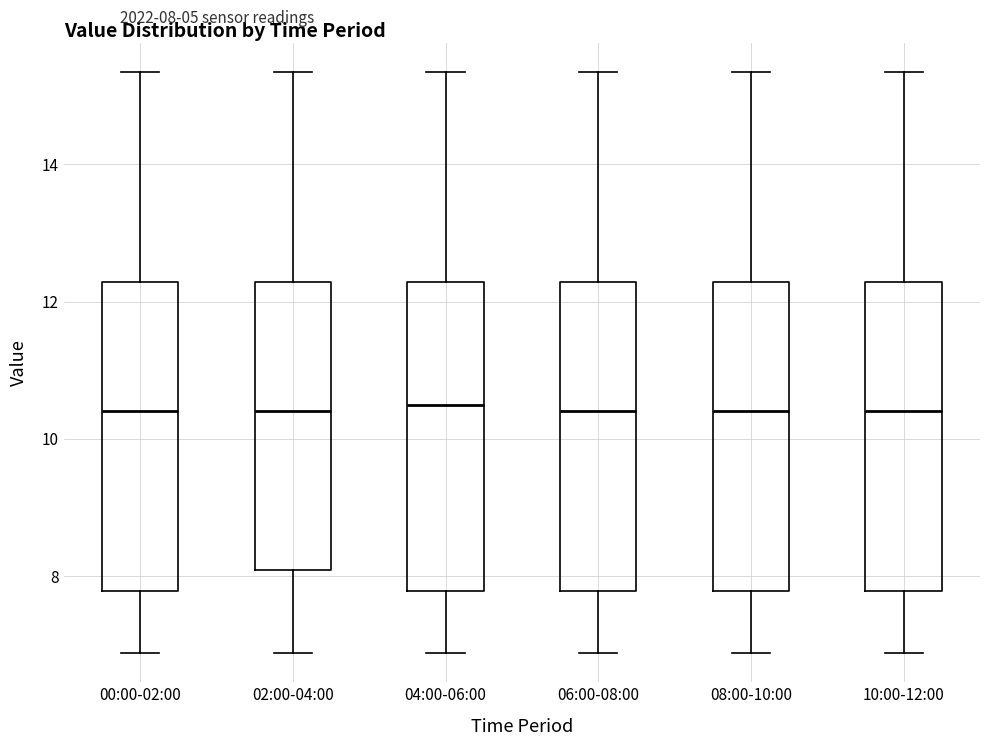

Reading left to right, transcribe this box plot: for each box, give where its median line is, the range the box spans, and where its two whiskers end, as read against the y-axis. The values are not printed on the chart, so give them approximately, as read against the axis.

00:00-02:00: median 10.4, box 7.8 to 12.2, whiskers 6.8 to 15.4
02:00-04:00: median 10.4, box 8.0 to 12.2, whiskers 6.8 to 15.4
04:00-06:00: median 10.4, box 7.8 to 12.2, whiskers 6.8 to 15.4
06:00-08:00: median 10.4, box 7.8 to 12.2, whiskers 6.8 to 15.4
08:00-10:00: median 10.4, box 7.8 to 12.2, whiskers 6.8 to 15.4
10:00-12:00: median 10.4, box 7.8 to 12.2, whiskers 6.8 to 15.4